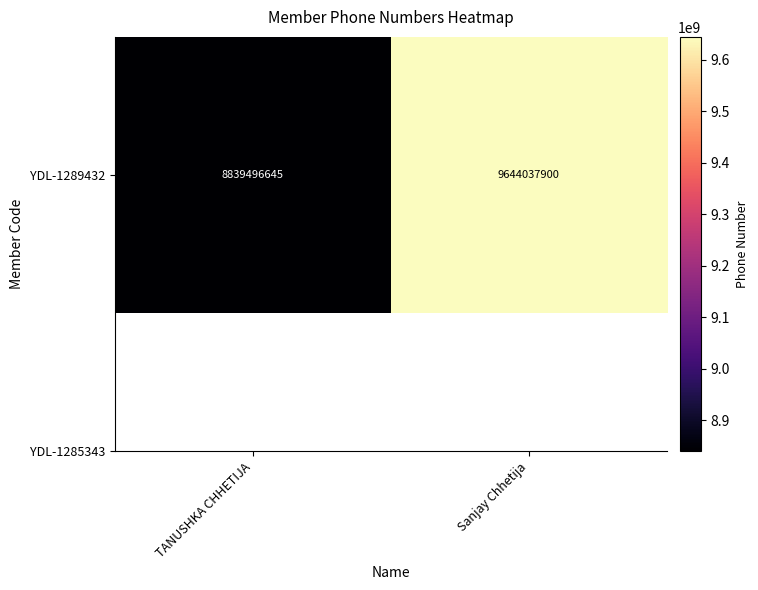

Reading right to left, what are all the values shown in this chart?

9644037900	8839496645